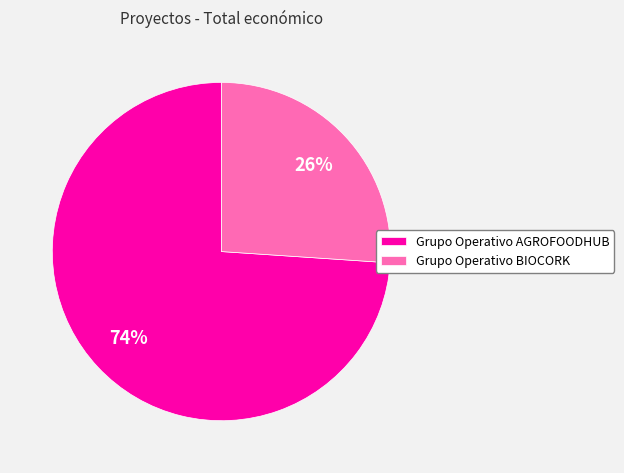

The Grupo Operativo AGROFOODHUB slice represents 85% of the pie. True or false?

False